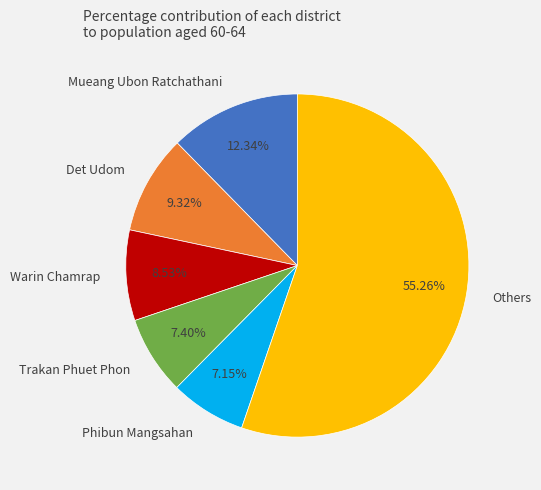

What is the largest slice in the pie chart?

Others